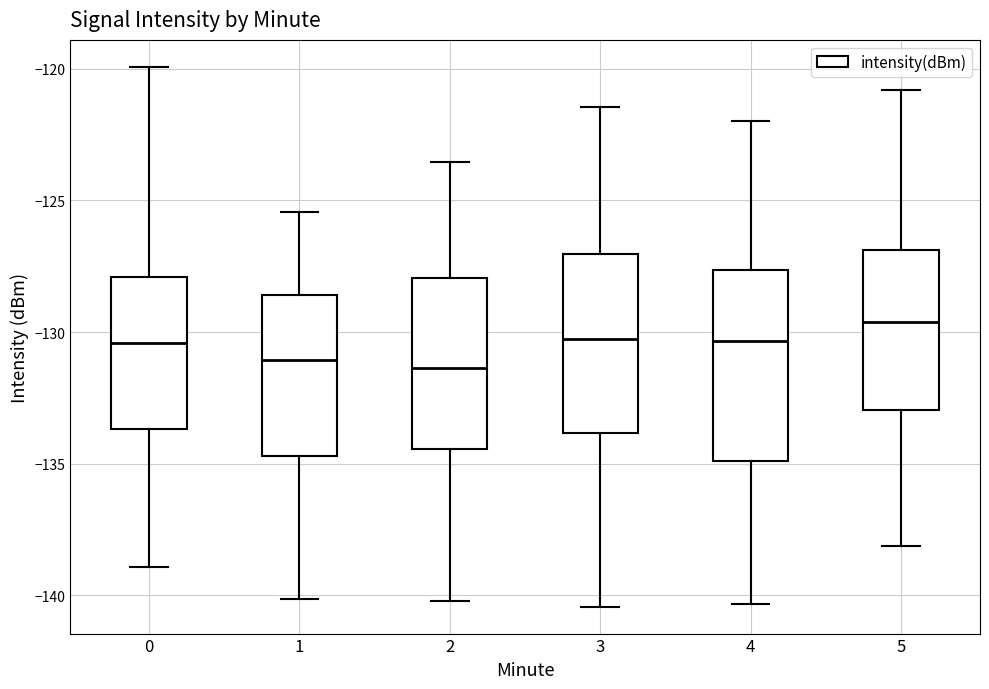

Where does the median line of the box at x = 1 sit on the y-axis? The values are not printed on the chart, so give them approximately, as read against the axis.

-131.0